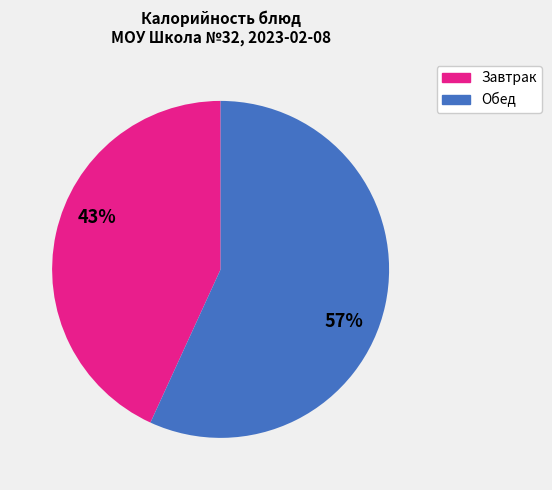

How many slices are in this pie chart?

2